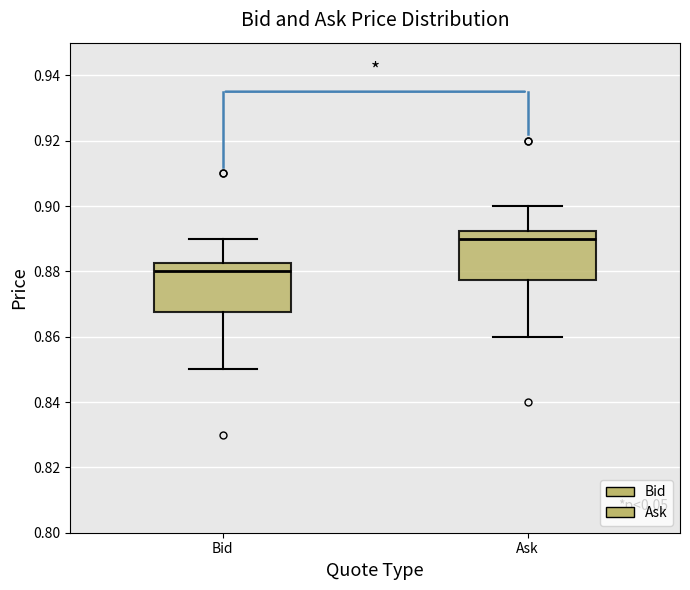

Reading left to right, transcribe this box plot: for each box, give where its median line is, the range the box spans, and where its two whiskers end, as read against the y-axis. The values are not printed on the chart, so give them approximately, as read against the axis.

Bid: median 0.880, box 0.868 to 0.882, whiskers 0.850 to 0.890
Ask: median 0.890, box 0.878 to 0.892, whiskers 0.860 to 0.900